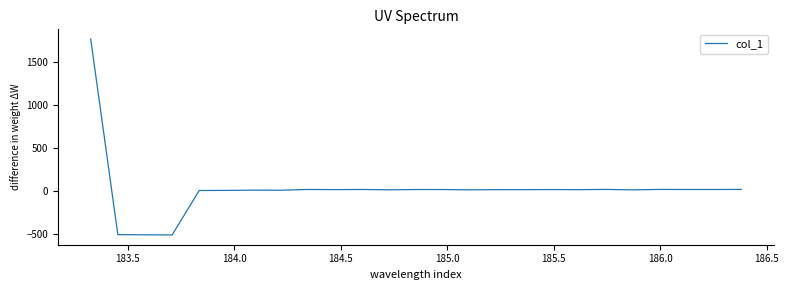

What is the difference between the maximum and minimum values?

2284.2